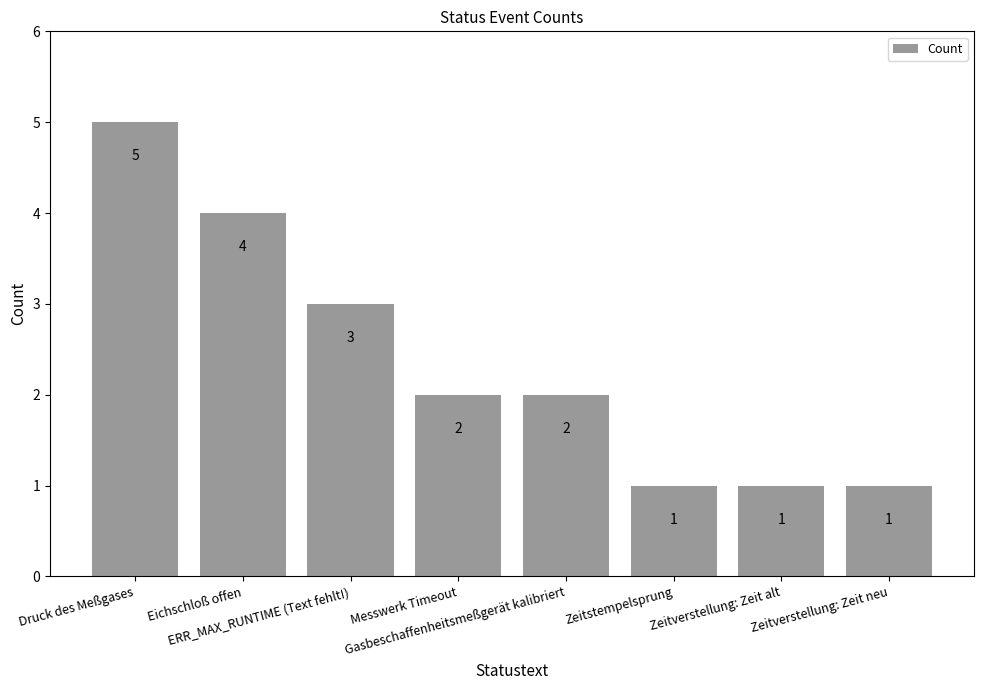

What is the sum of all values?

19